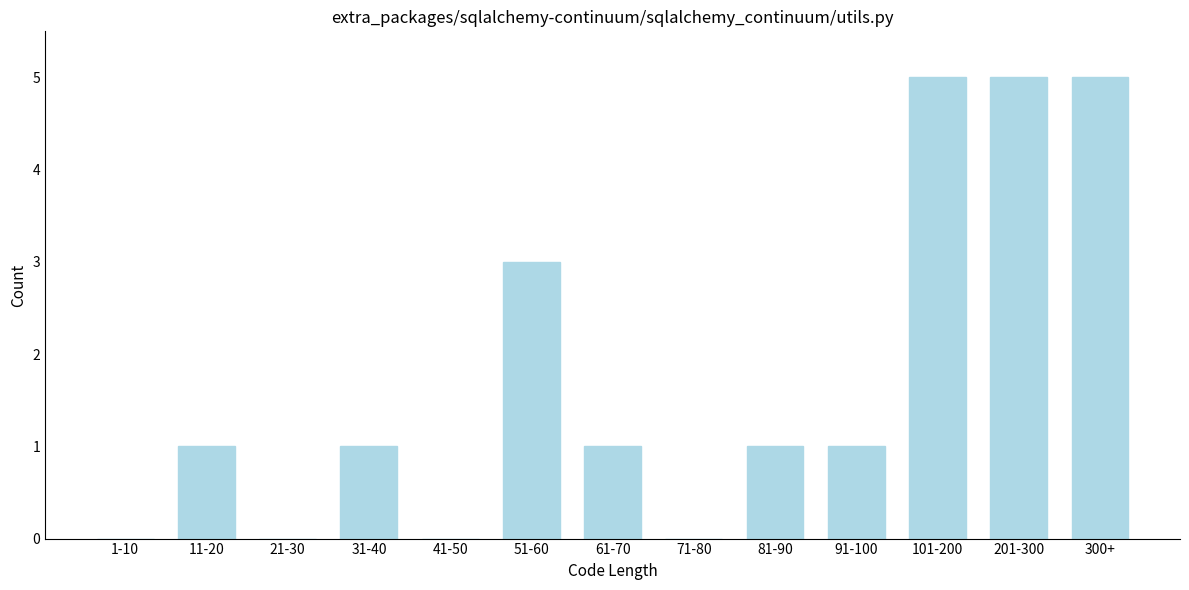

Reading left to right, list all the values displayed in this chart.

1-10=0	11-20=1	21-30=0	31-40=1	41-50=0	51-60=3	61-70=1	71-80=0	81-90=1	91-100=1	101-200=5	201-300=5	300+=5